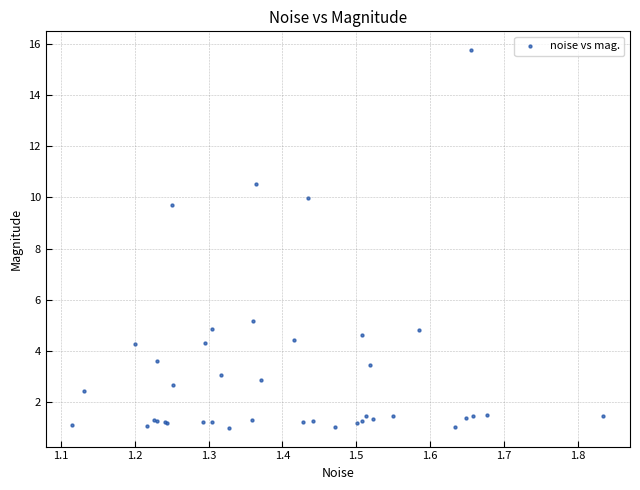

What Y value in the scatter plot is closest to 8?

9.7